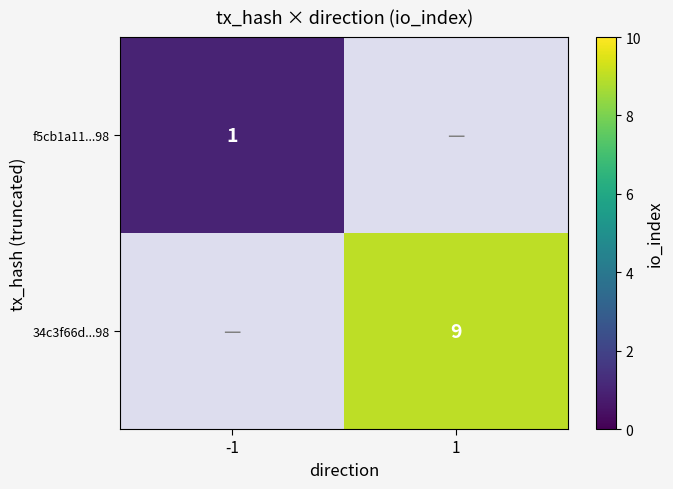

Which has a higher value, 1 or -1?

-1